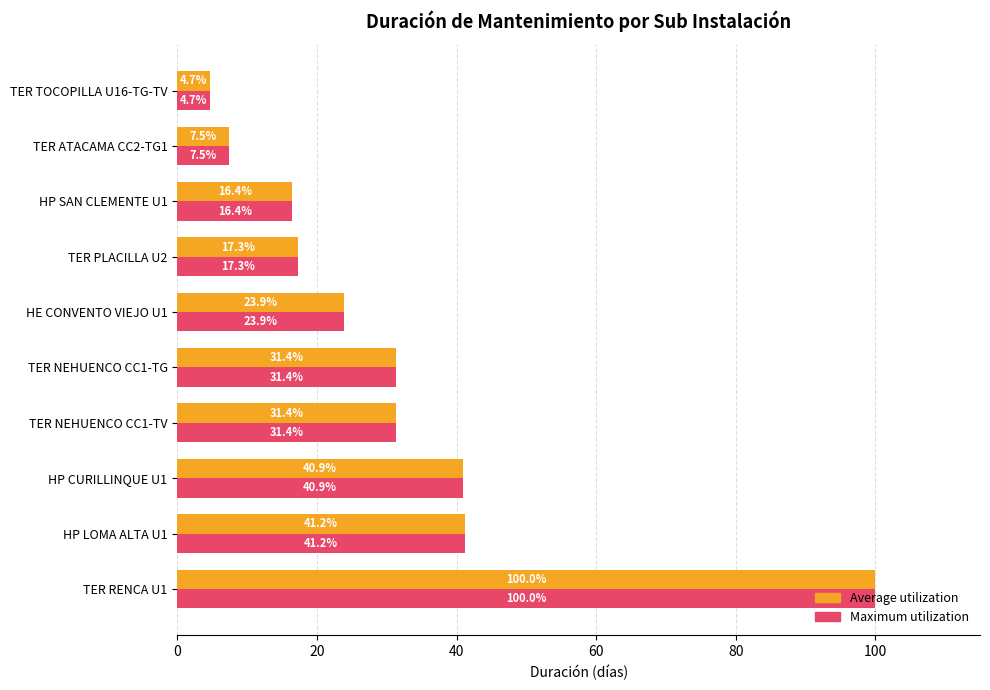

True or false: Maximum utilization has a value of 10.6 at TER NEHUENCO CC1-TV.

False